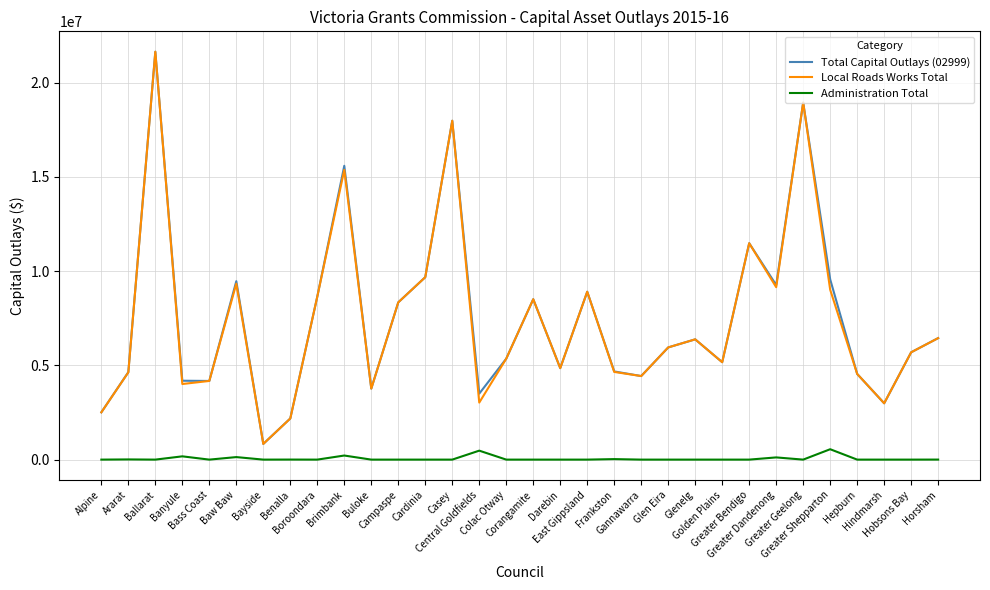

True or false: Total Capital Outlays (02999) and Administration Total cross at least once.

False